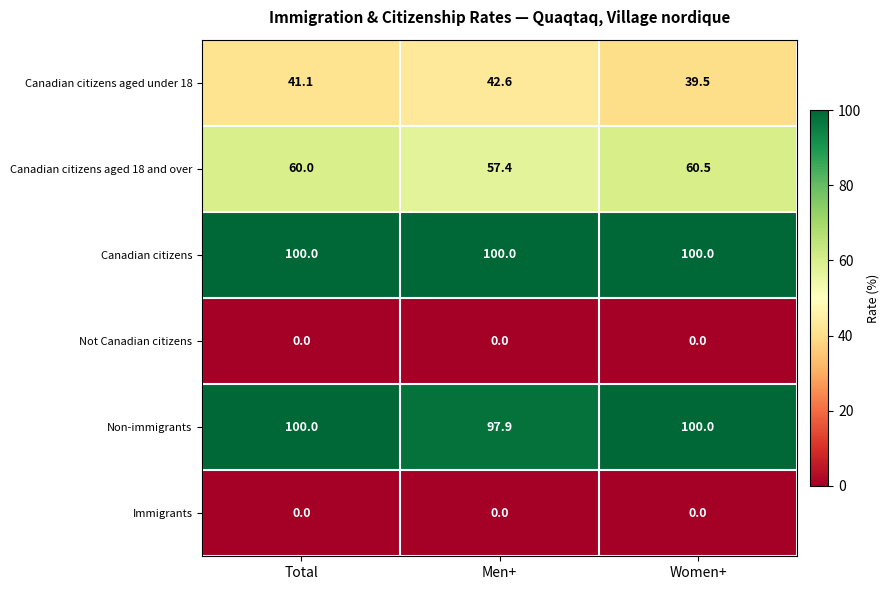

What is the lowest value of the Canadian citizens aged under 18 series?

39.5